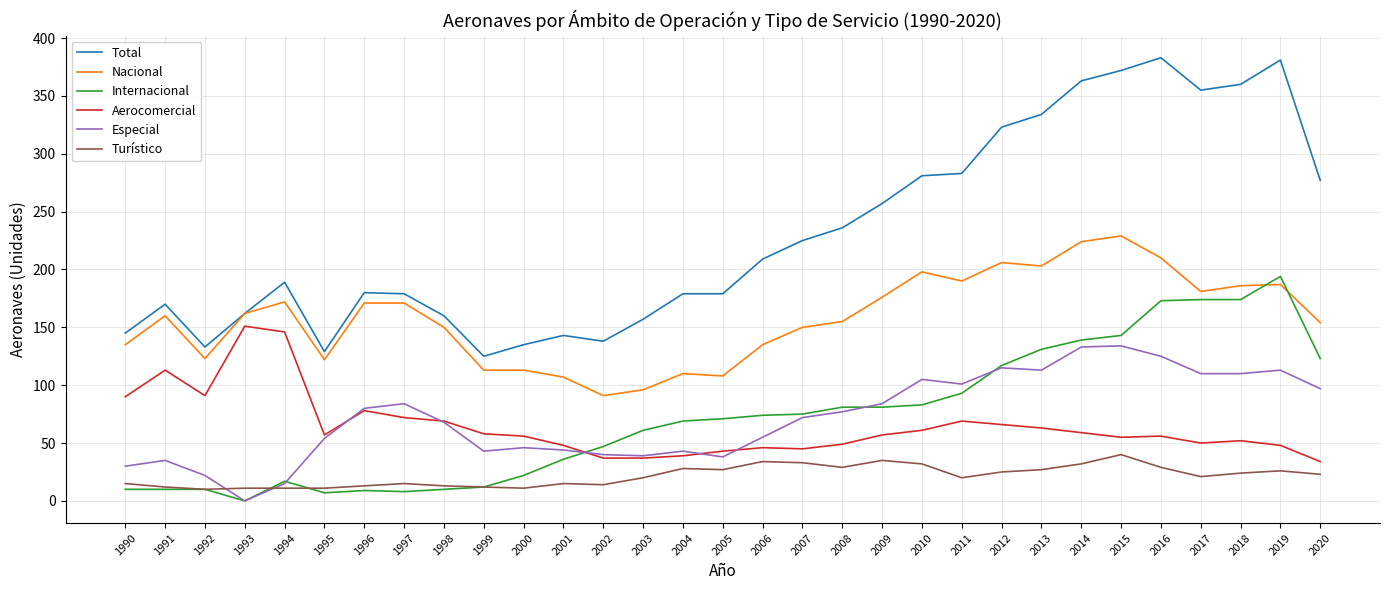

What is the total value across all series at 2010?

760